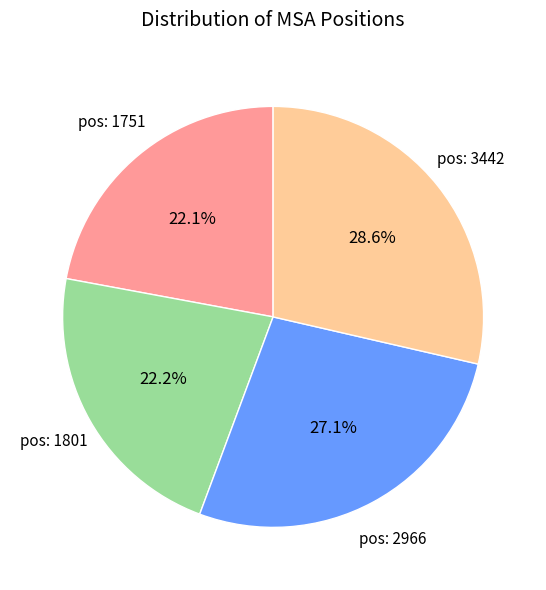

Does any single category account for the majority?

No